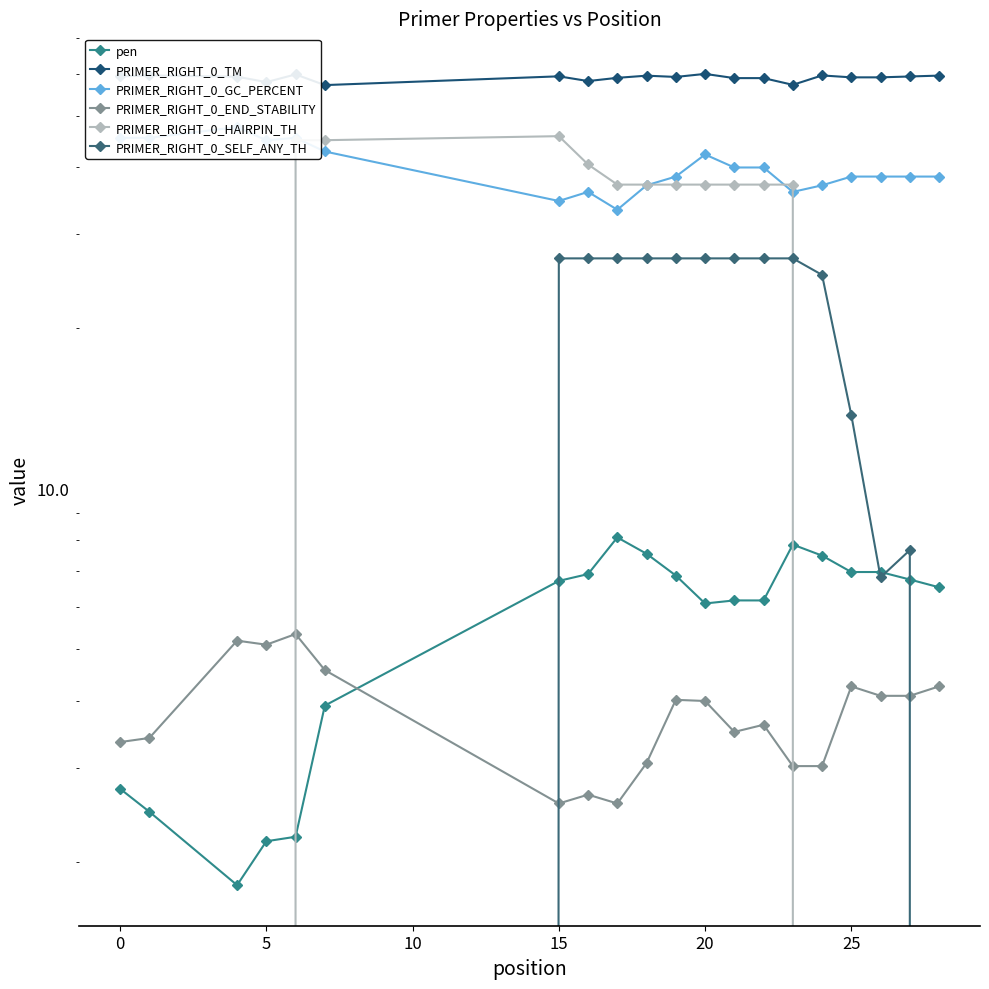

Reading left to right, list all the values displayed in this chart.

pen: 2.7	2.5	1.8	2.2	2.2	3.9	6.7	6.9	8.1	7.6	6.9	6.1	6.2	6.2	7.9	7.5	7.0	7.0	6.8	6.5
PRIMER_RIGHT_0_TM: 59.3	59.5	59.2	57.8	59.8	57.1	59.3	58.1	58.9	59.4	59.1	59.9	58.8	58.8	57.1	59.5	59.0	59.0	59.2	59.5
PRIMER_RIGHT_0_GC_PERCENT: 45.5	45.5	47.6	45.0	45.5	42.9	34.6	36.0	33.3	37.0	38.5	42.3	40.0	40.0	36.0	37.0	38.5	38.5	38.5	38.5
PRIMER_RIGHT_0_END_STABILITY: 3.4	3.4	5.2	5.1	5.3	4.6	2.6	2.7	2.6	3.1	4.0	4.0	3.5	3.6	3.0	3.0	4.3	4.1	4.1	4.3
PRIMER_RIGHT_0_HAIRPIN_TH: 0.0	0.0	0.0	0.0	45.0	45.0	45.8	40.5	37.1	37.1	37.1	37.1	37.1	37.1	37.1	0.0	0.0	0.0	0.0	0.0
PRIMER_RIGHT_0_SELF_ANY_TH: 0.0	0.0	0.0	0.0	0.0	0.0	27.0	27.0	27.0	27.0	27.0	27.0	27.0	27.0	27.0	25.2	13.7	6.8	7.7	0.0